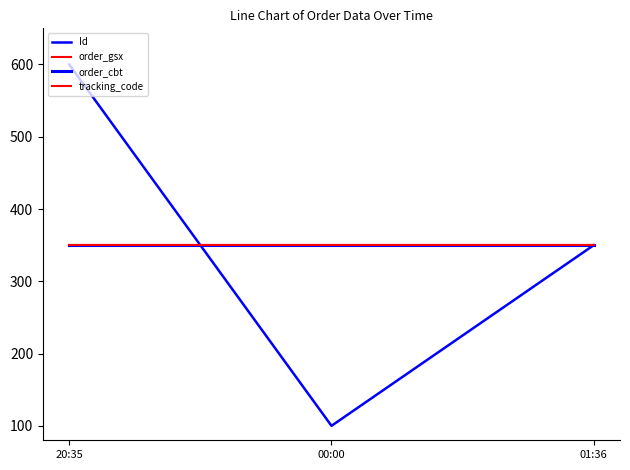

Reading left to right, list all the values displayed in this chart.

Id: 20:35=600	00:00=100	01:36=350
order_gsx: 20:35=350	00:00=350	01:36=350
order_cbt: 20:35=350	00:00=350	01:36=350
tracking_code: 20:35=350	00:00=350	01:36=350